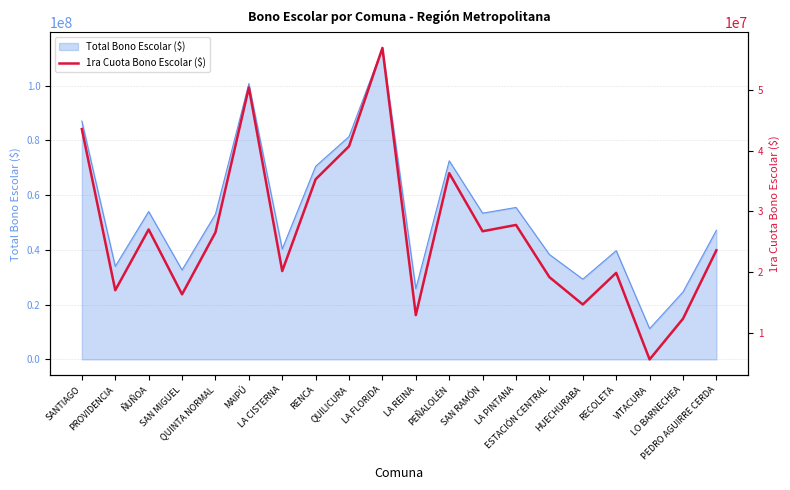

Reading left to right, transcribe all the data shown in this chart.

43539210	17006341	27016638	16336507	26532869	50386402	20169446	35277924	40711022	56898677	12912911	36282675	26718934	27760898	19164695	14661922	19871742	5619163	12317503	23593042